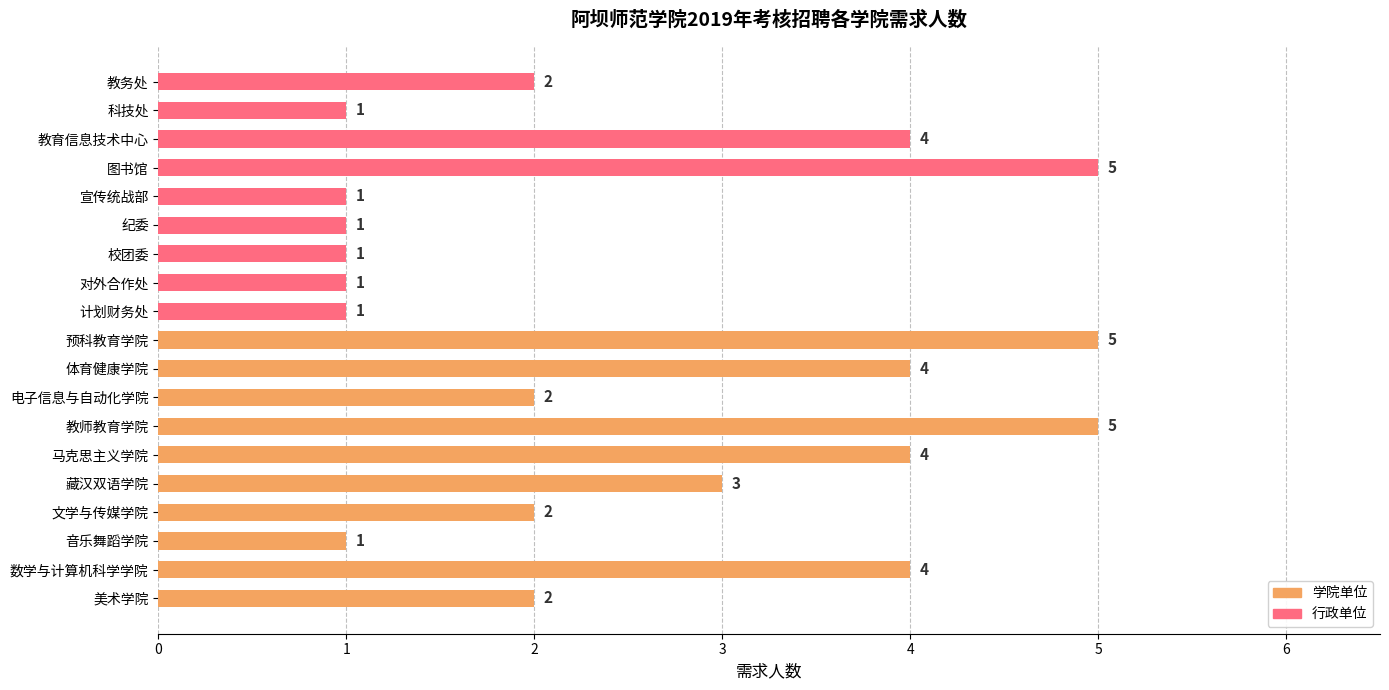

Reading bottom to top, list all the values displayed in this chart.

2	4	1	2	3	4	5	2	4	5	1	1	1	1	1	5	4	1	2